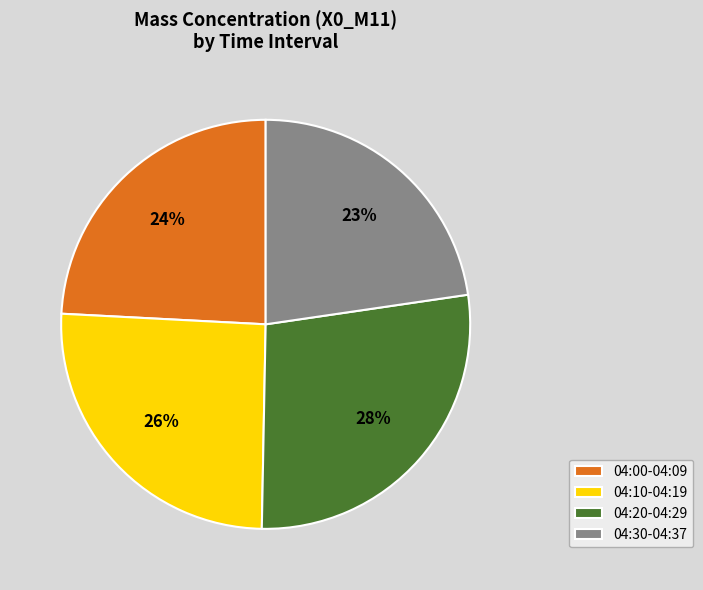

Do 04:30-04:37 and 04:00-04:09 together represent more than half of the pie?

No